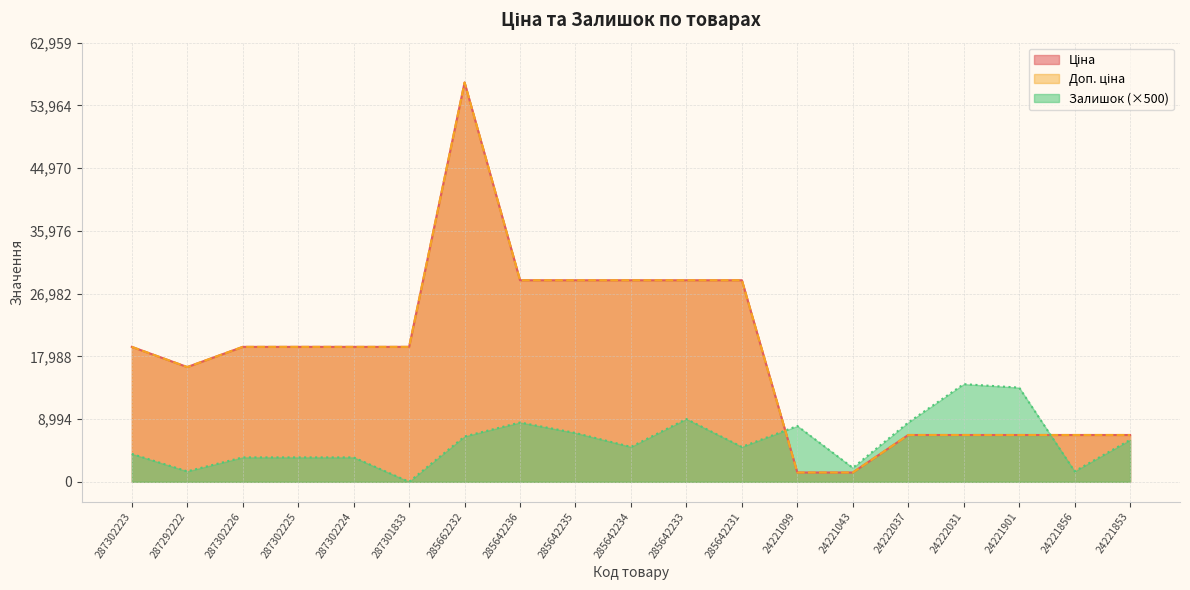

What are all the series names shown in the legend?

Ціна, Доп. ціна, Залишок